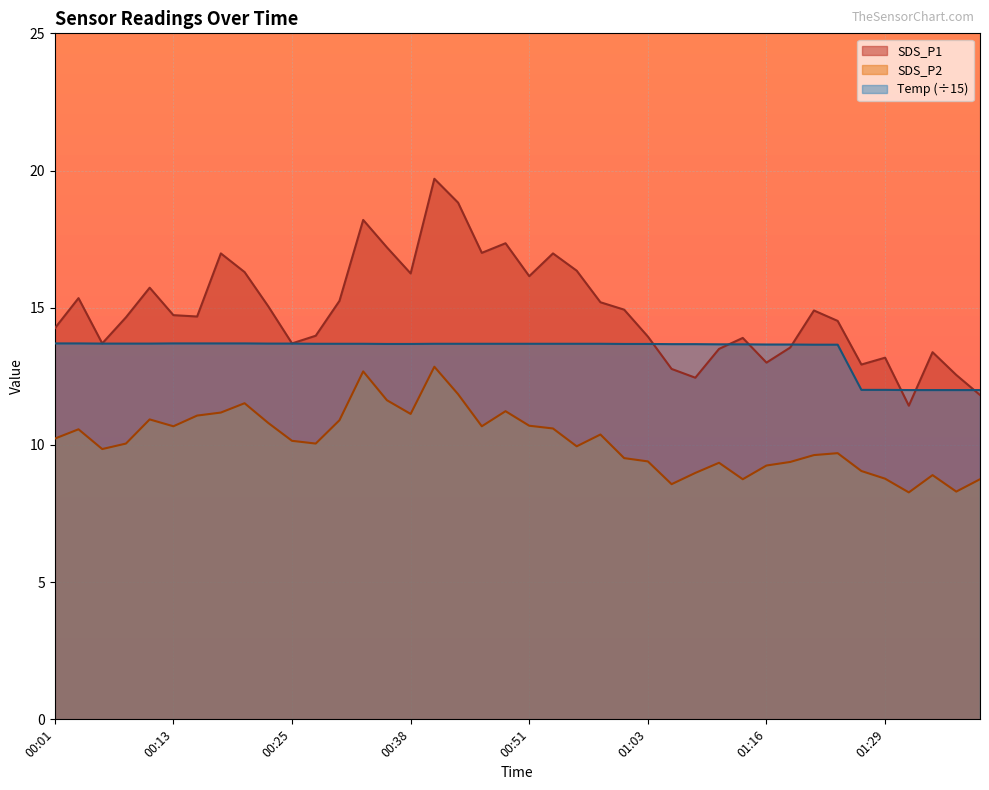

At which category does the chart reach its minimum across all series?

01:32